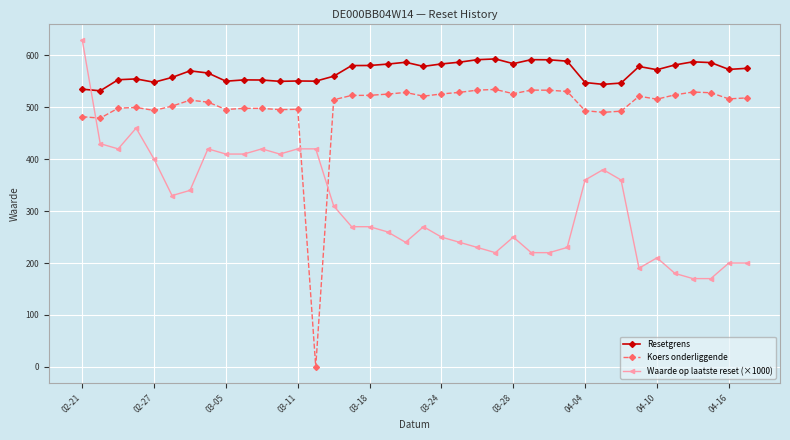

At how many categories does at least one series exceed 49?

38